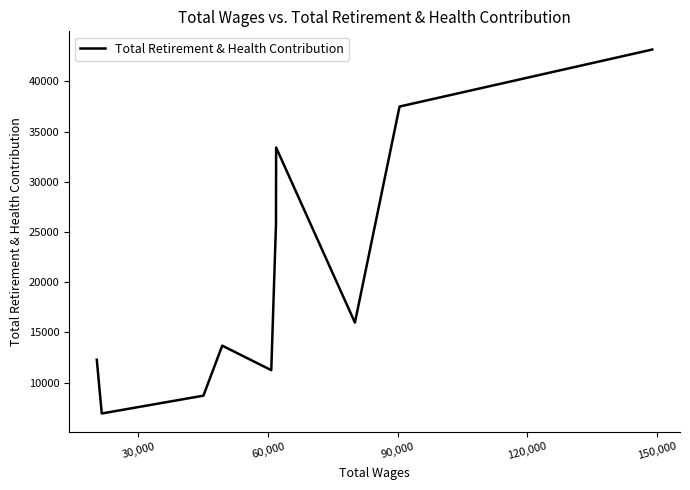

What is the smallest value displayed?

6929